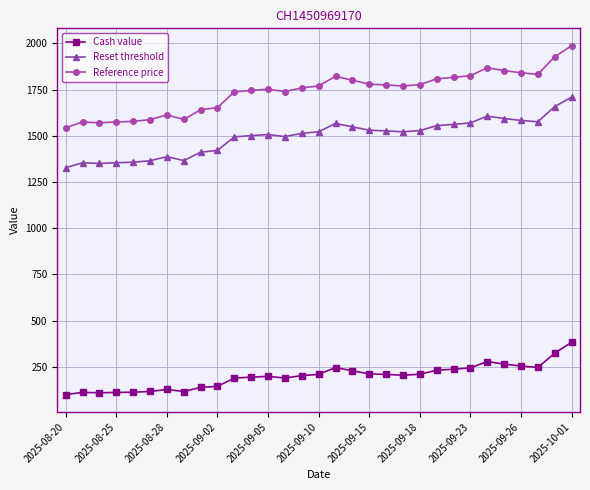

True or false: Reset threshold has more than 1 points higher than both neighbors.

True